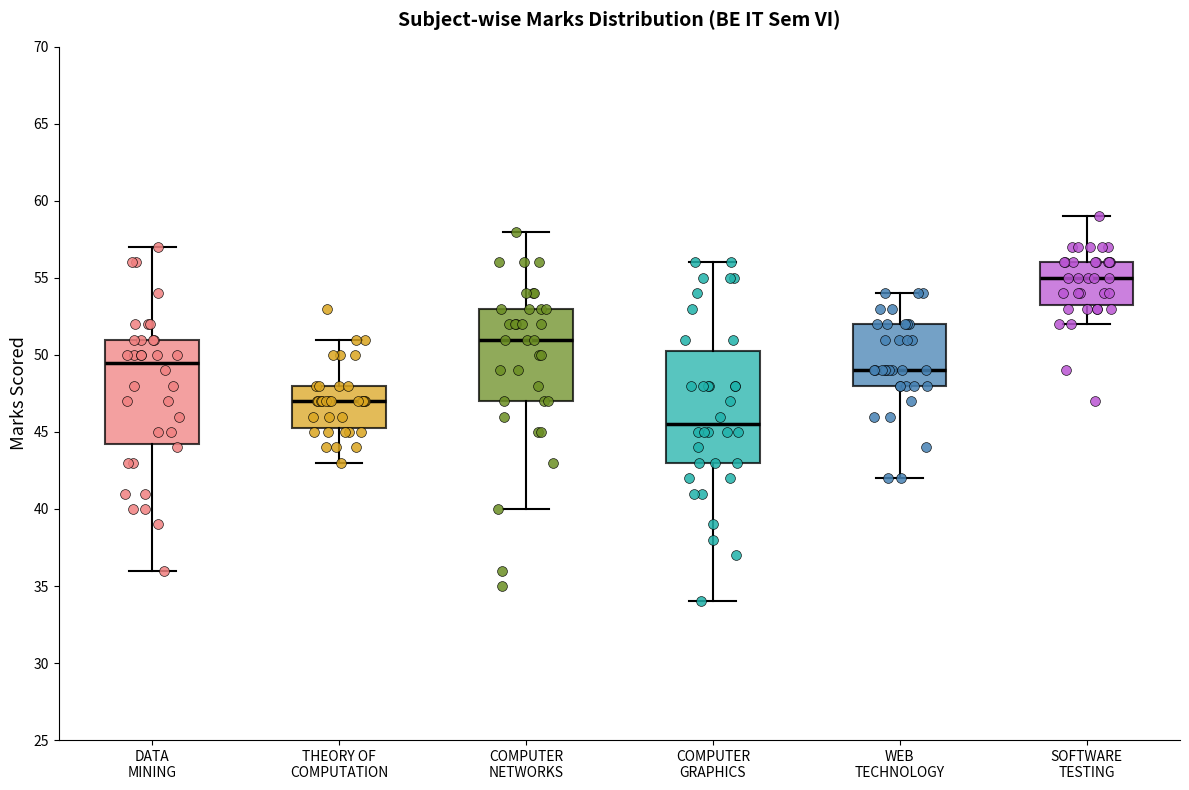

Reading left to right, read every box against the y-axis: the position of its median line, the range the box covers, and the ends of its whiskers. The values are not printed on the chart, so give them approximately, as read against the axis.

DATA MINING: median 49.5, box 44.5 to 51.0, whiskers 36.0 to 57.0
THEORY OF COMPUTATION: median 47.0, box 45.5 to 48.0, whiskers 43.0 to 51.0
COMPUTER NETWORKS: median 51.0, box 47.0 to 53.0, whiskers 40.0 to 58.0
COMPUTER GRAPHICS: median 45.5, box 43.0 to 50.5, whiskers 34.0 to 56.0
WEB TECHNOLOGY: median 49.0, box 48.0 to 52.0, whiskers 42.0 to 54.0
SOFTWARE TESTING: median 55.0, box 53.5 to 56.0, whiskers 52.0 to 59.0